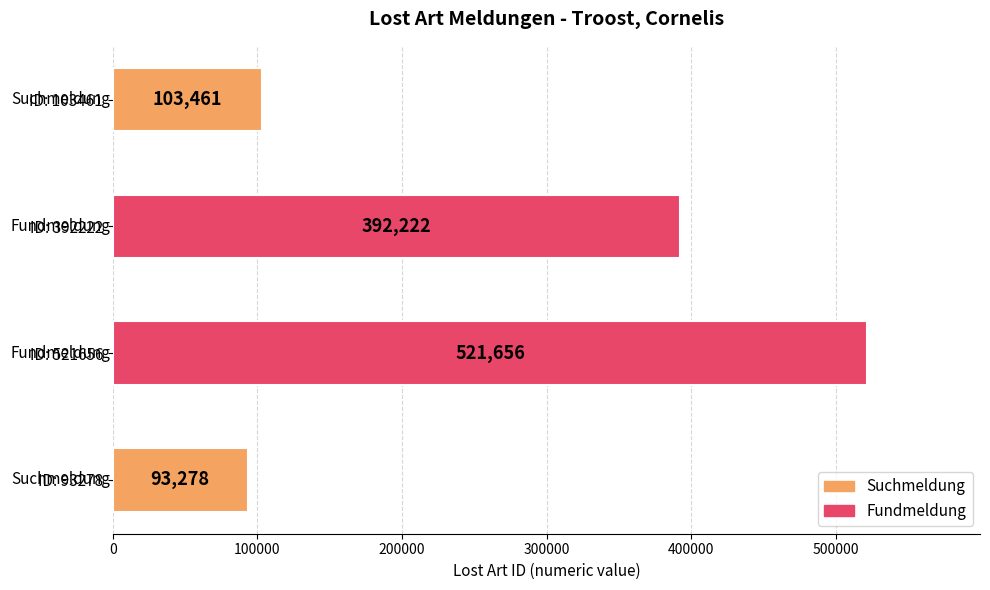

The value at ID: 521656 is 214814. True or false?

False